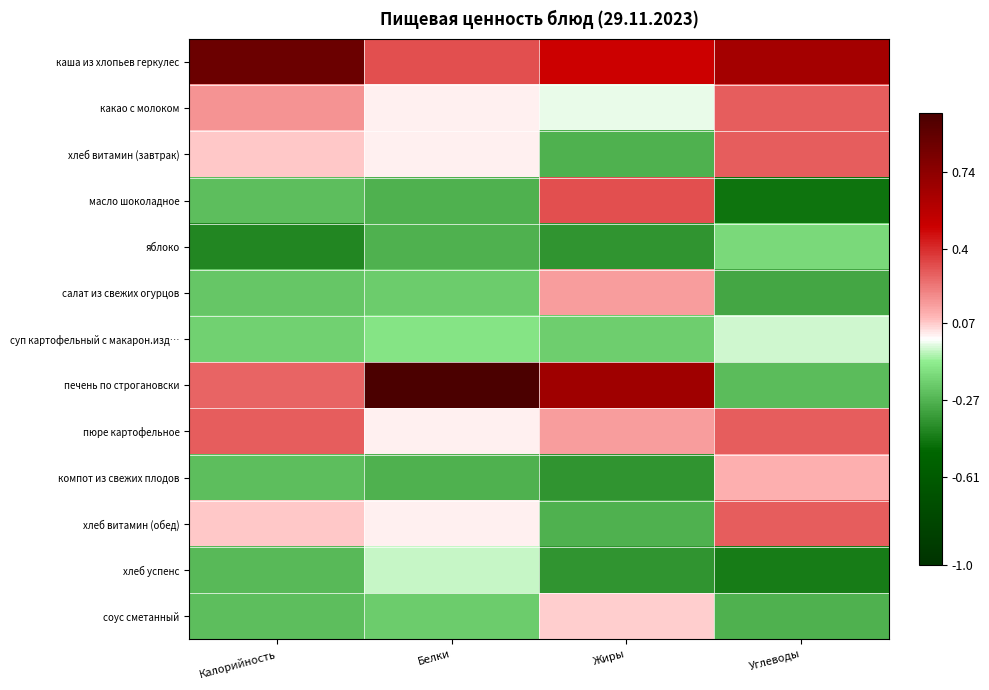

How many categories are shown in the chart?

4